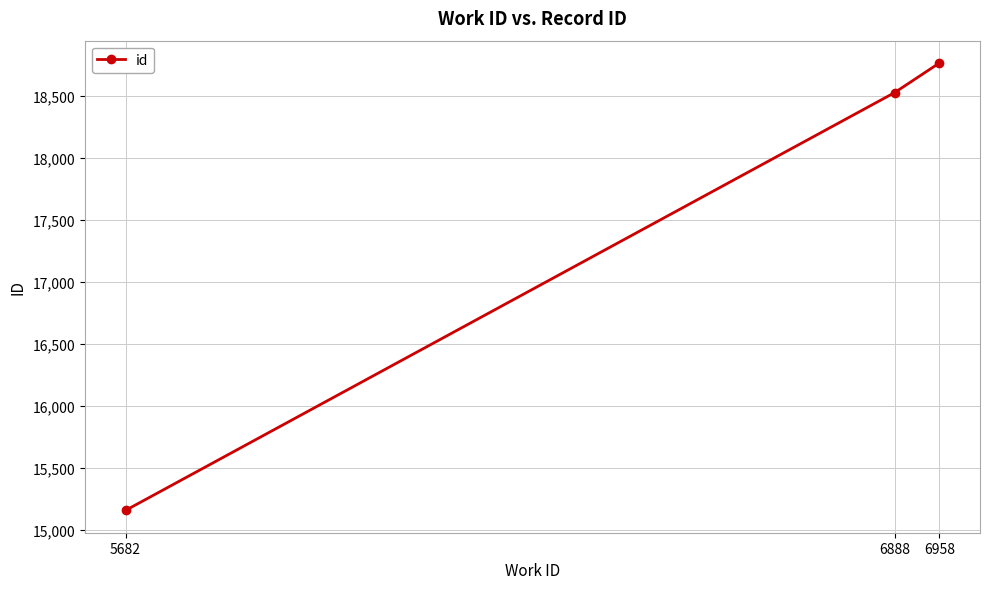

At which label is the value closest to 16959?

6888